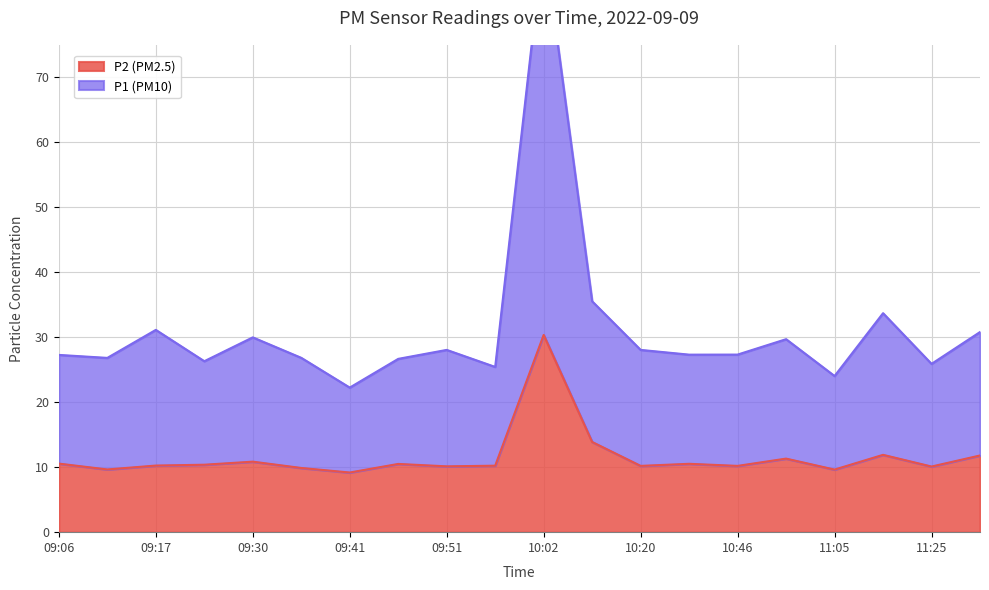

What is the difference between the highest and lowest values at 09:35?

16.9